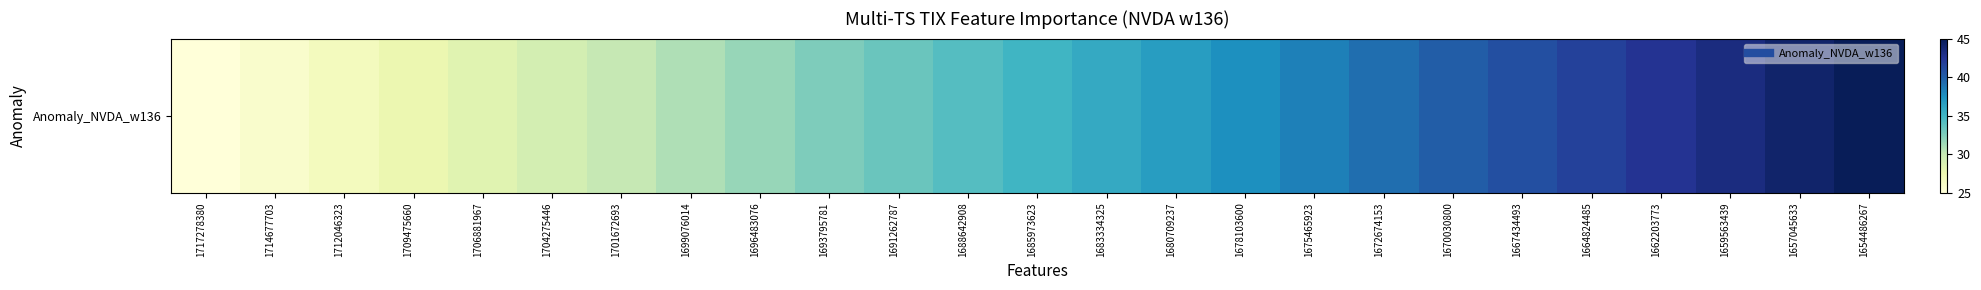

Where does the data first go above 35?

1683334325